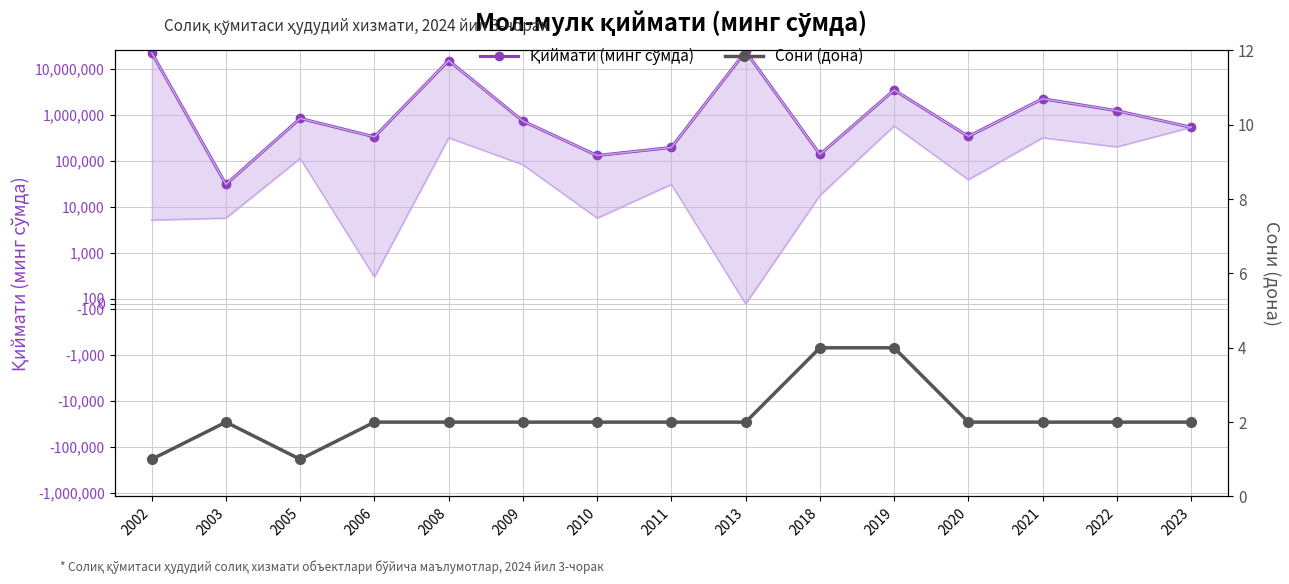

At which category is the sum across all series the highest?

2013